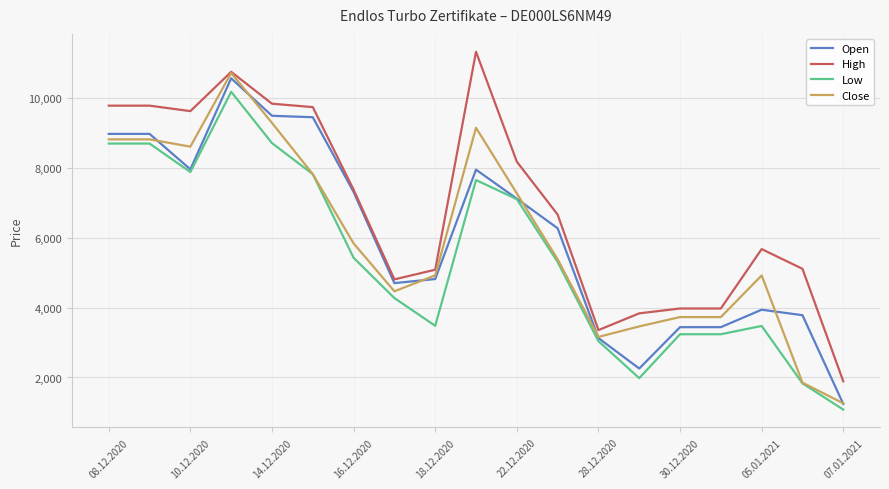

What is the greatest value displayed?

11334